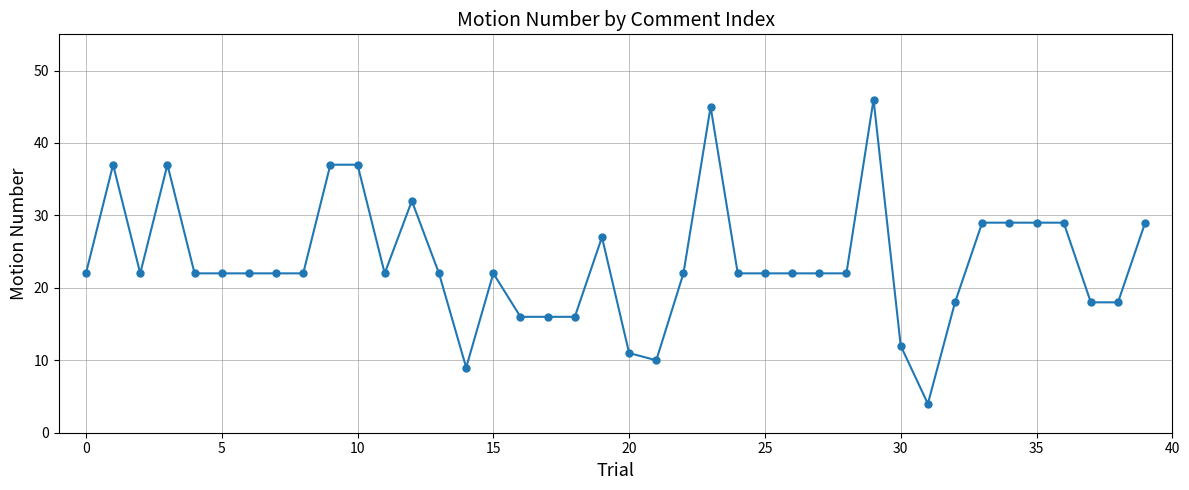

What is the sum of all values?

943